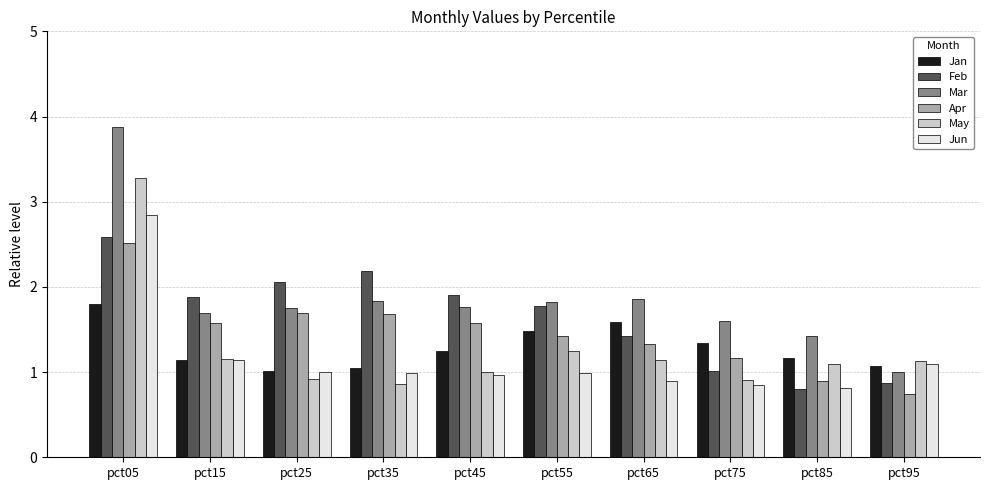

Is the value of Mar at pct25 greater than the value of Apr at pct45?

Yes